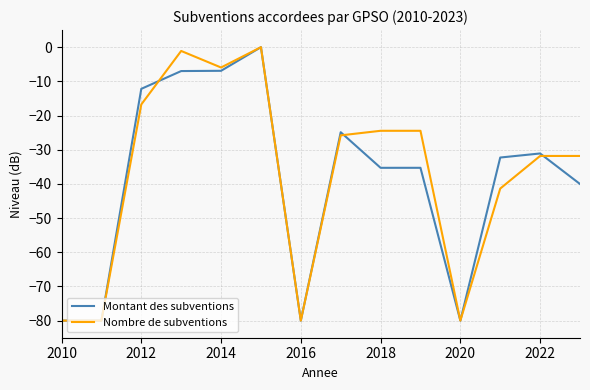

What is the smallest value displayed?

-80.0